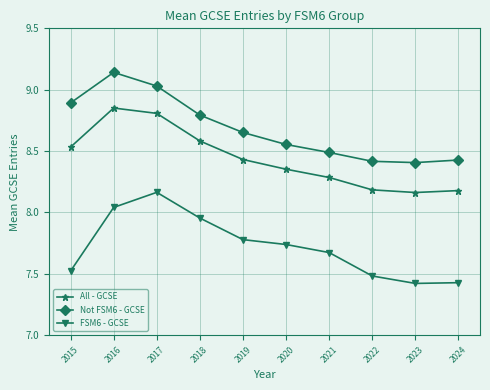

Between 2016 and 2022, which series saw the biggest shift?

Not FSM6 - GCSE